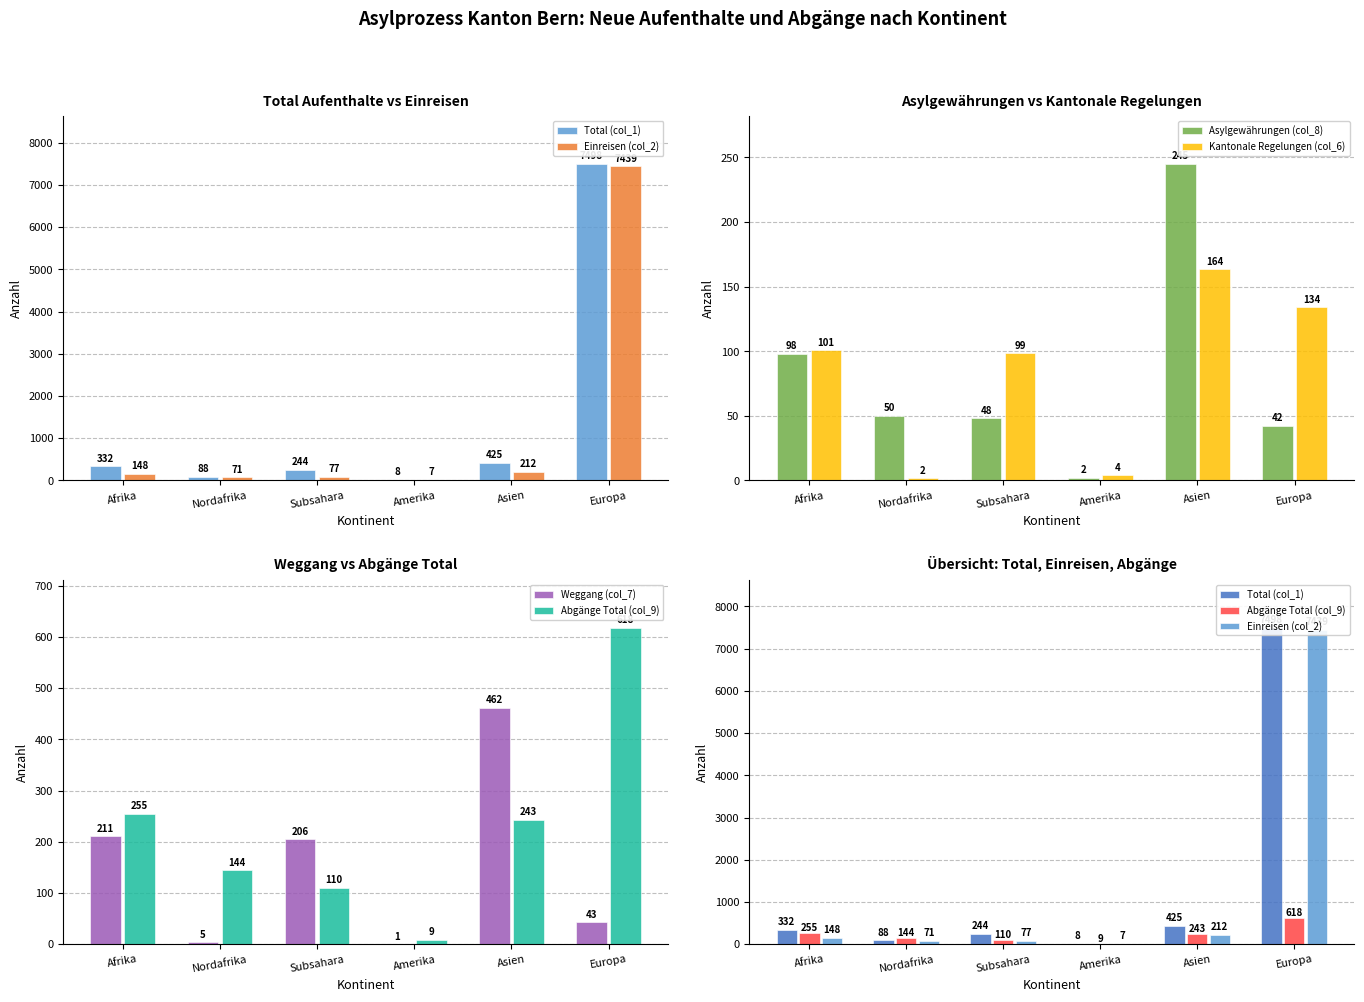

Rank the categories by Kantonale Regelungen (col_6) value from highest to lowest.

Asien, Europa, Afrika, Subsahara, Amerika, Nordafrika